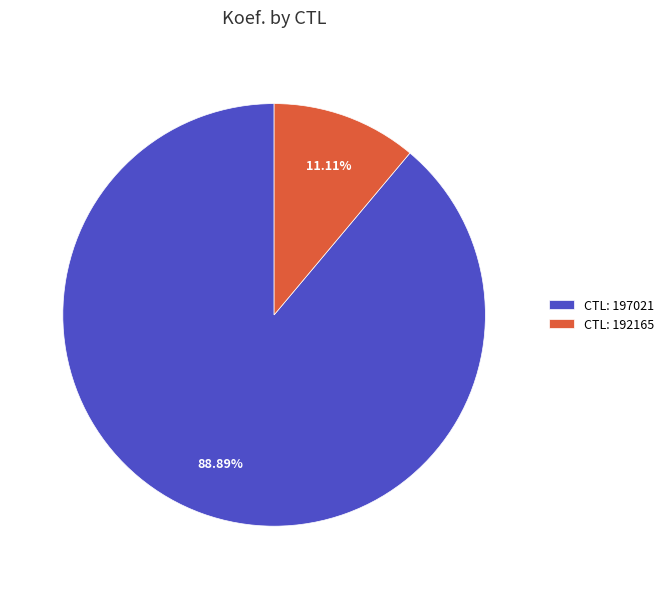

Does any single category account for the majority?

Yes